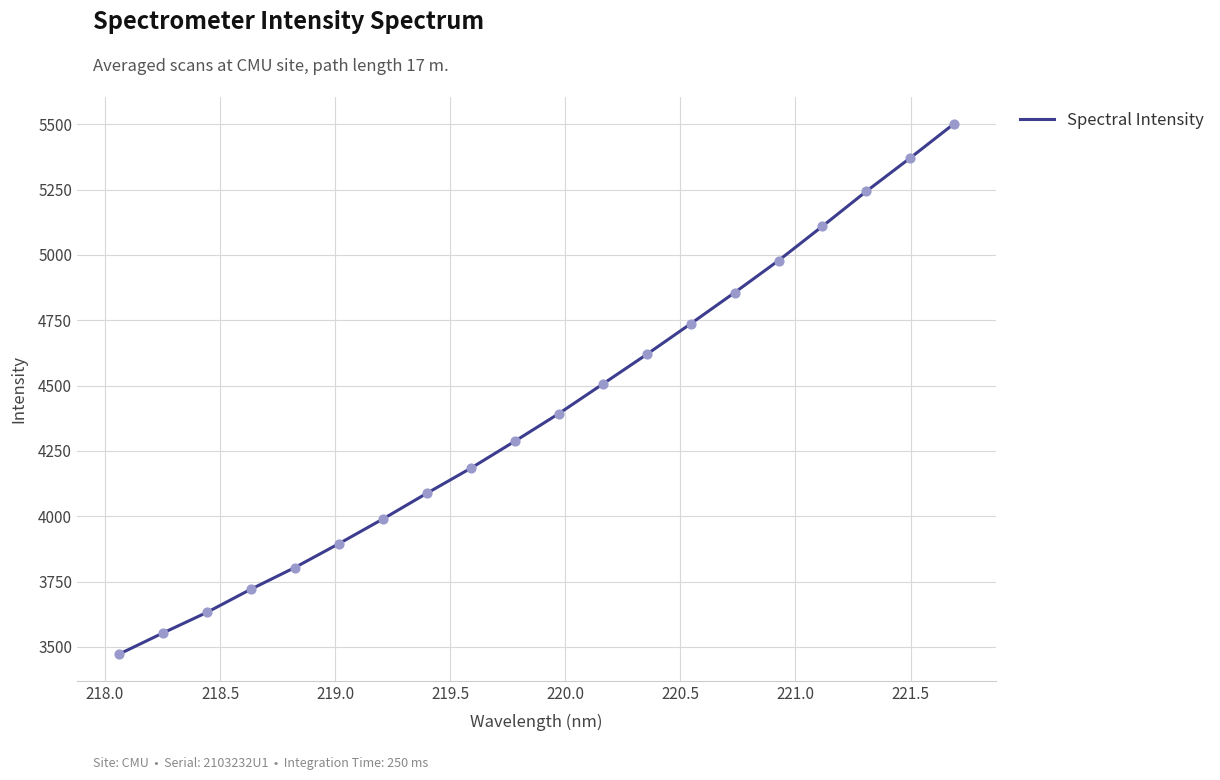

What is the minimum value shown in the chart?

3472.1